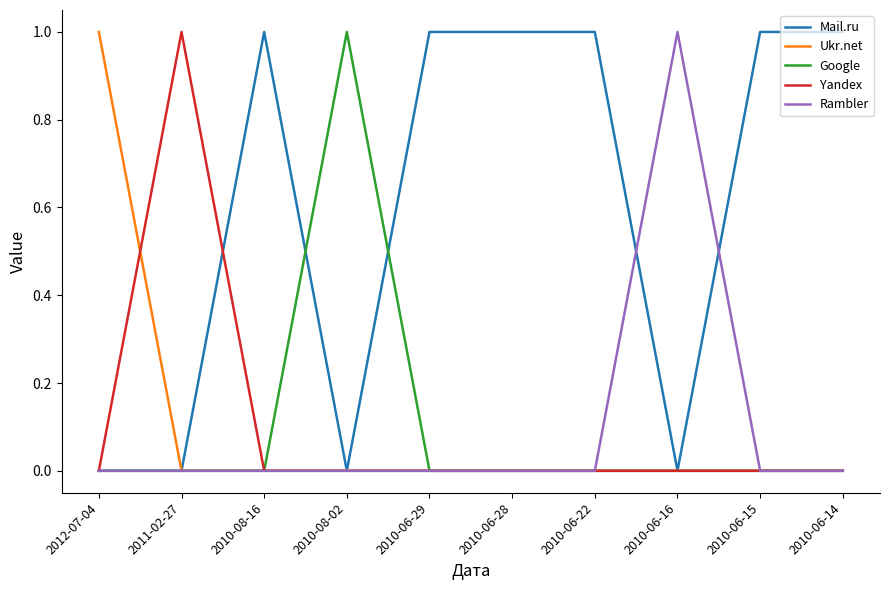

What position from the right is 2010-08-02?

7